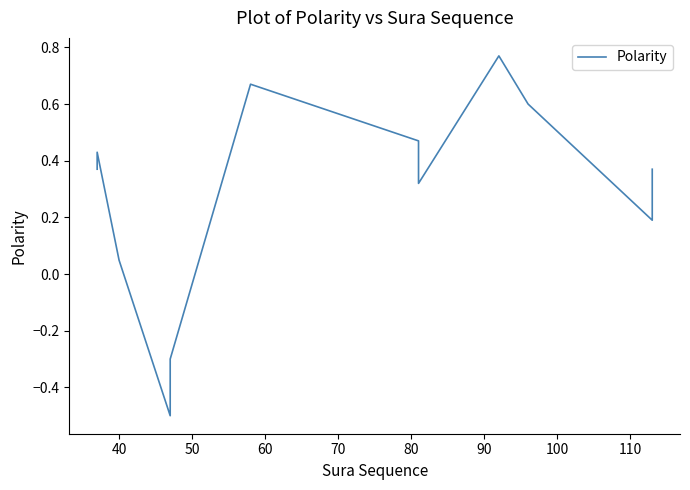

Read the value at 110.

0.3